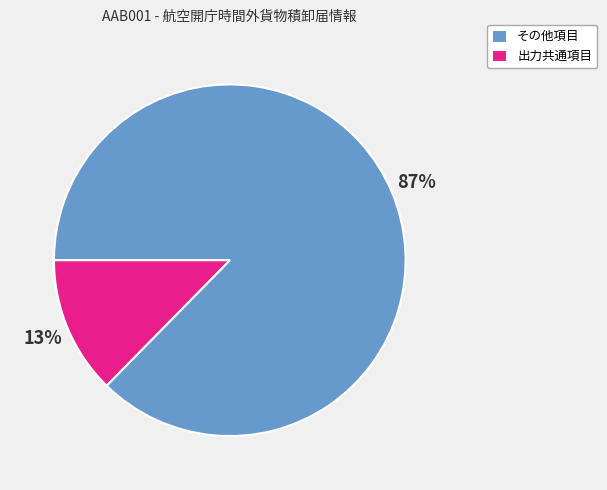

Does any single category account for the majority?

Yes